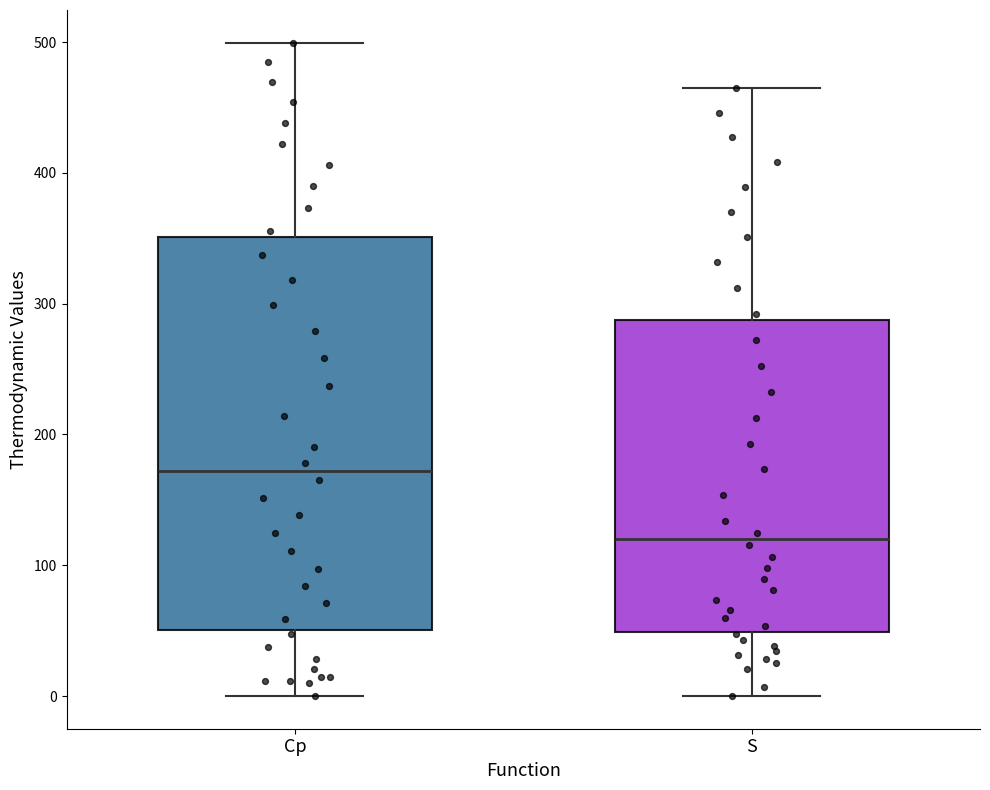

Reading left to right, read every box against the y-axis: the position of its median line, the range the box covers, and the ends of its whiskers. The values are not printed on the chart, so give them approximately, as read against the axis.

Cp: median 170, box 50 to 350, whiskers 0 to 500
S: median 120, box 50 to 290, whiskers 0 to 460